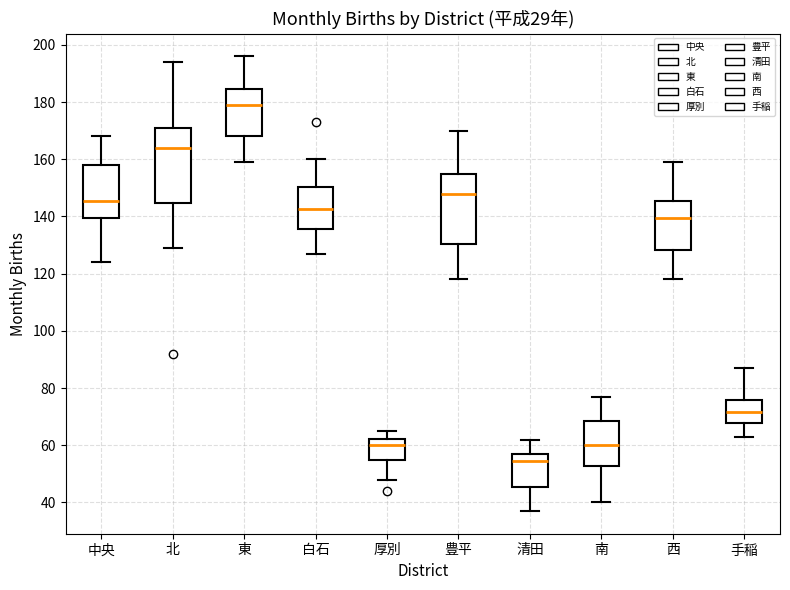

Reading left to right, read every box against the y-axis: the position of its median line, the range the box covers, and the ends of its whiskers. The values are not printed on the chart, so give them approximately, as read against the axis.

中央: median 146, box 140 to 158, whiskers 124 to 168
北: median 164, box 144 to 172, whiskers 130 to 194
東: median 180, box 168 to 184, whiskers 160 to 196
白石: median 142, box 136 to 150, whiskers 128 to 160
厚別: median 60, box 56 to 62, whiskers 48 to 66
豊平: median 148, box 130 to 156, whiskers 118 to 170
清田: median 54, box 46 to 58, whiskers 38 to 62
南: median 60, box 52 to 68, whiskers 40 to 78
西: median 140, box 128 to 146, whiskers 118 to 160
手稲: median 72, box 68 to 76, whiskers 64 to 88